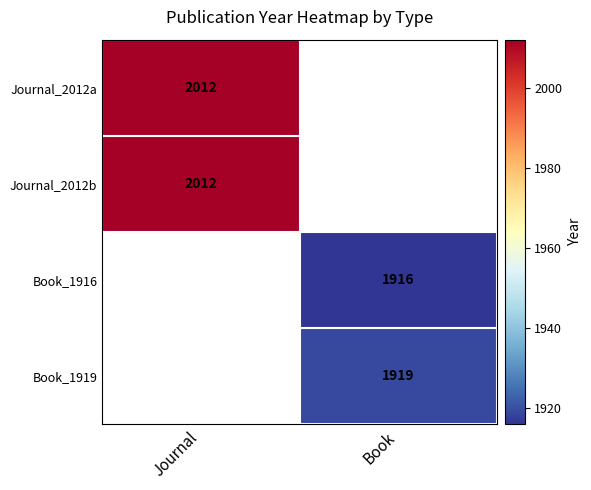

Is it true that Journal_2012b equals 2012 at Journal?

True